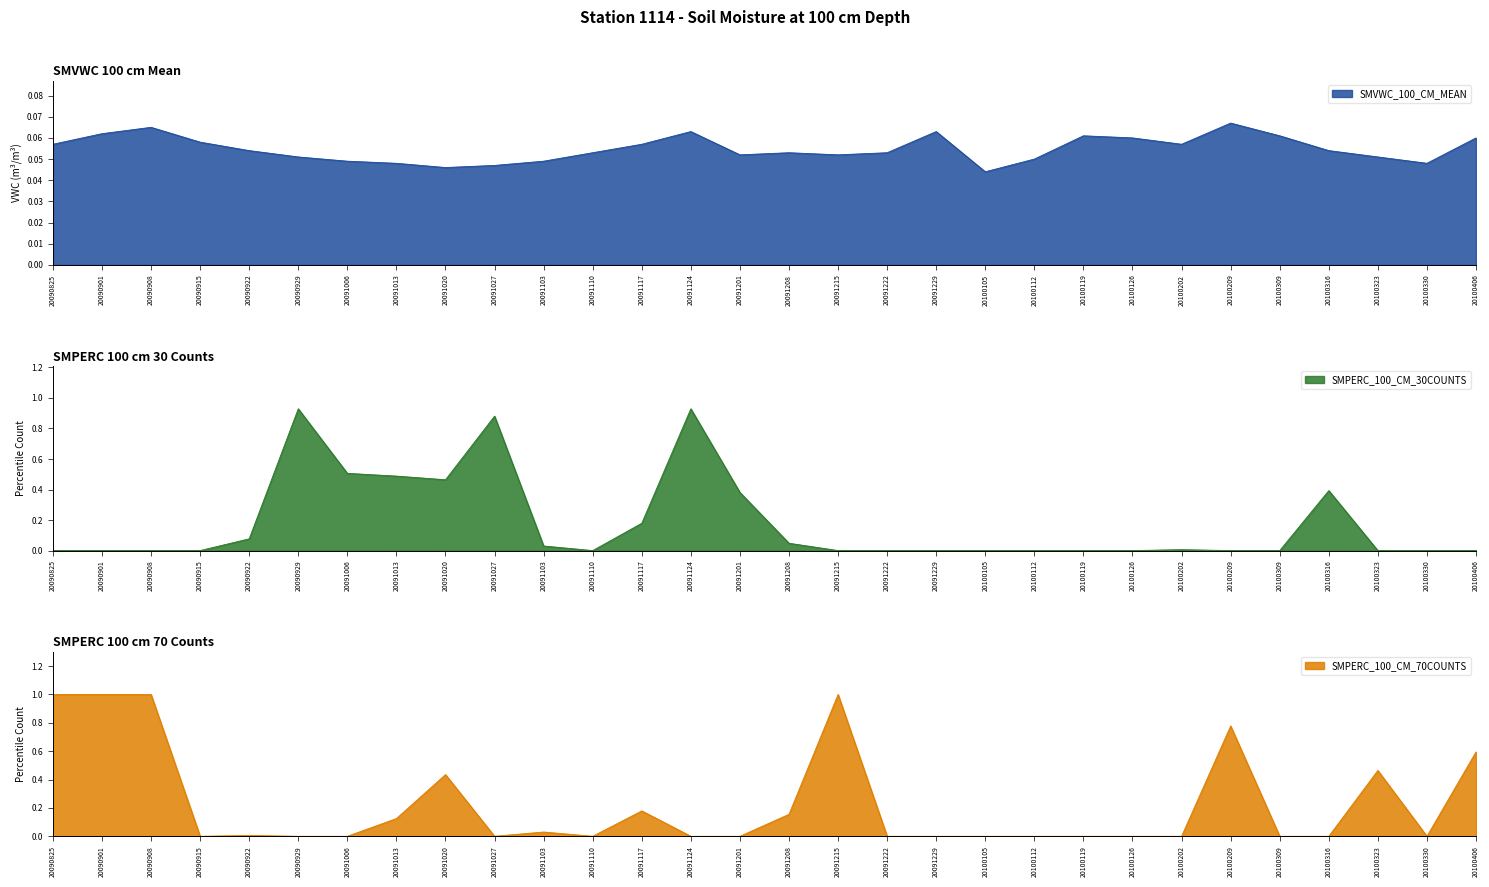

True or false: SMPERC_100_CM_30COUNTS has a value of 0.0 at 20100119.

True